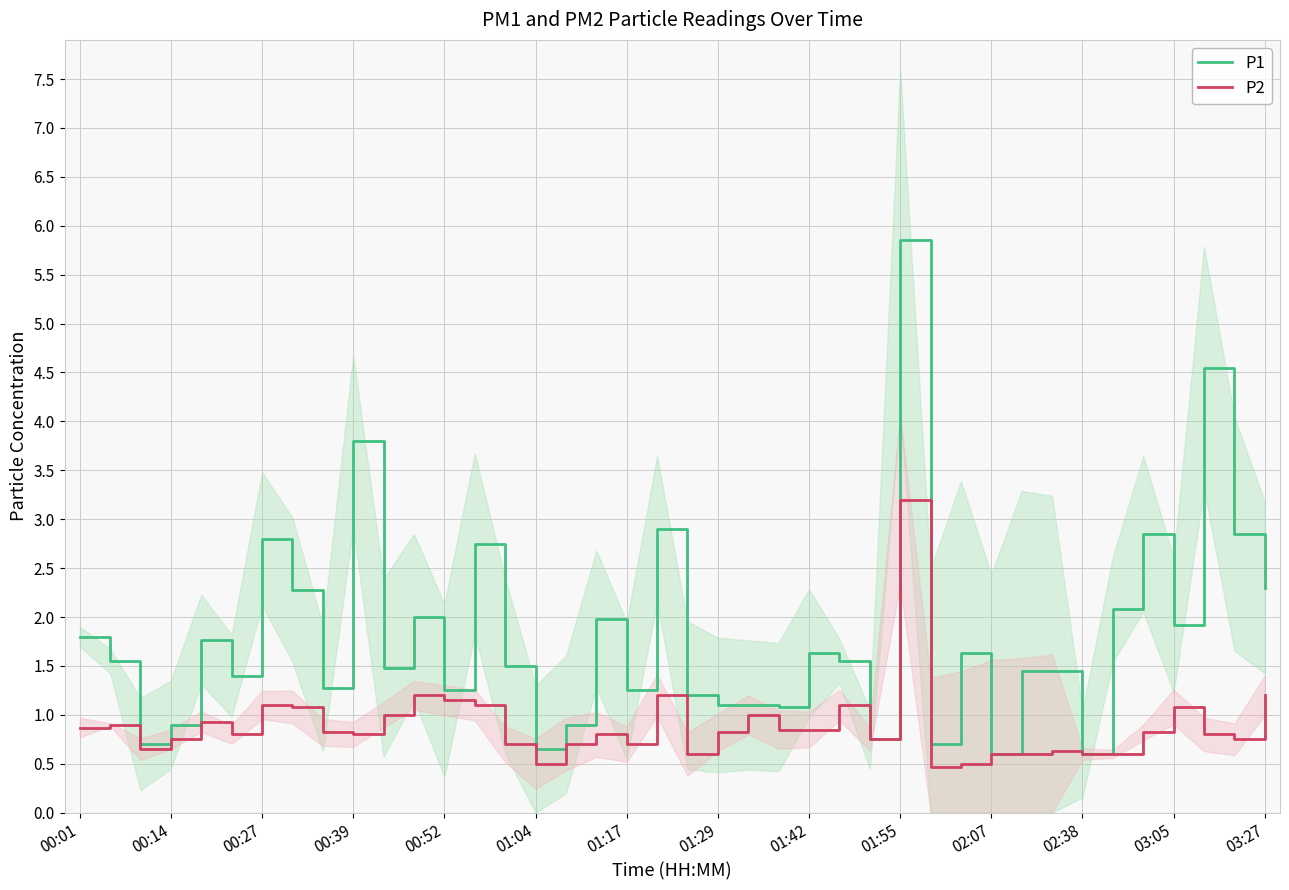

In P2, how many points are higher than both neighbors (excluding endpoints)?

11